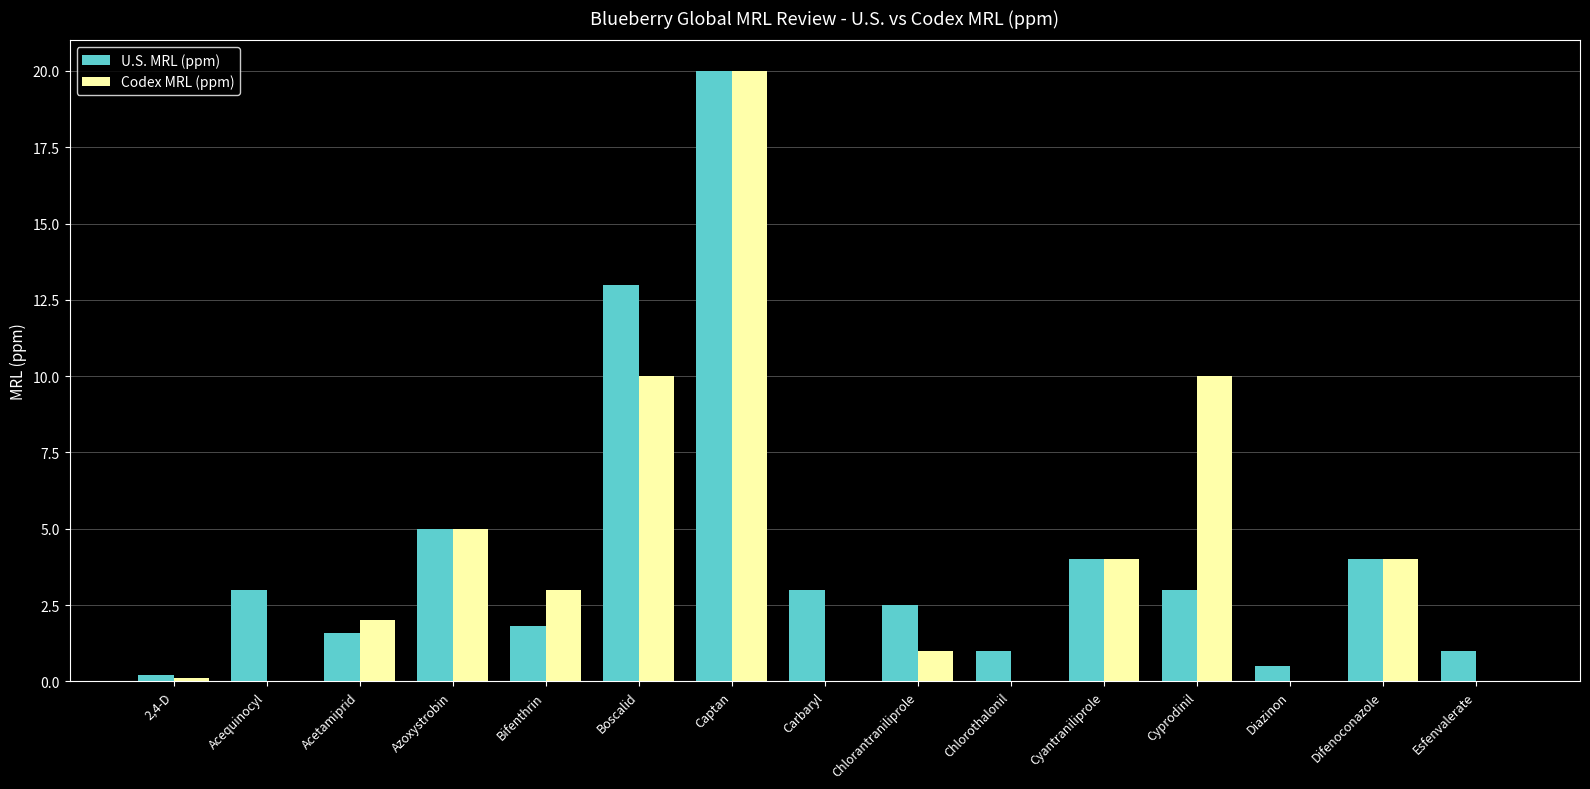

At which category is the sum across all series the highest?

Captan